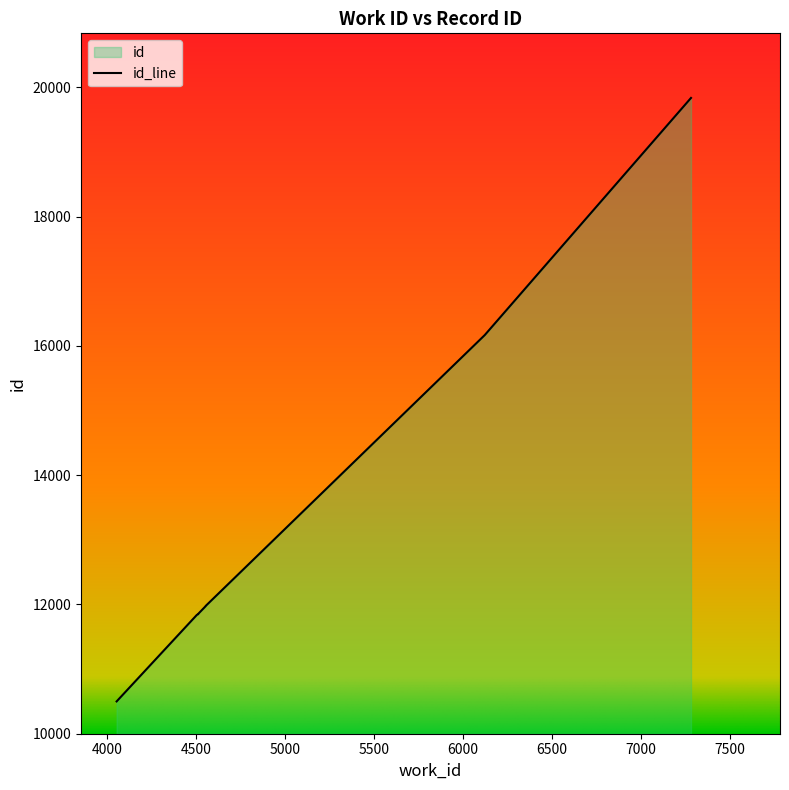

Where does the data first go above 11851?

4555